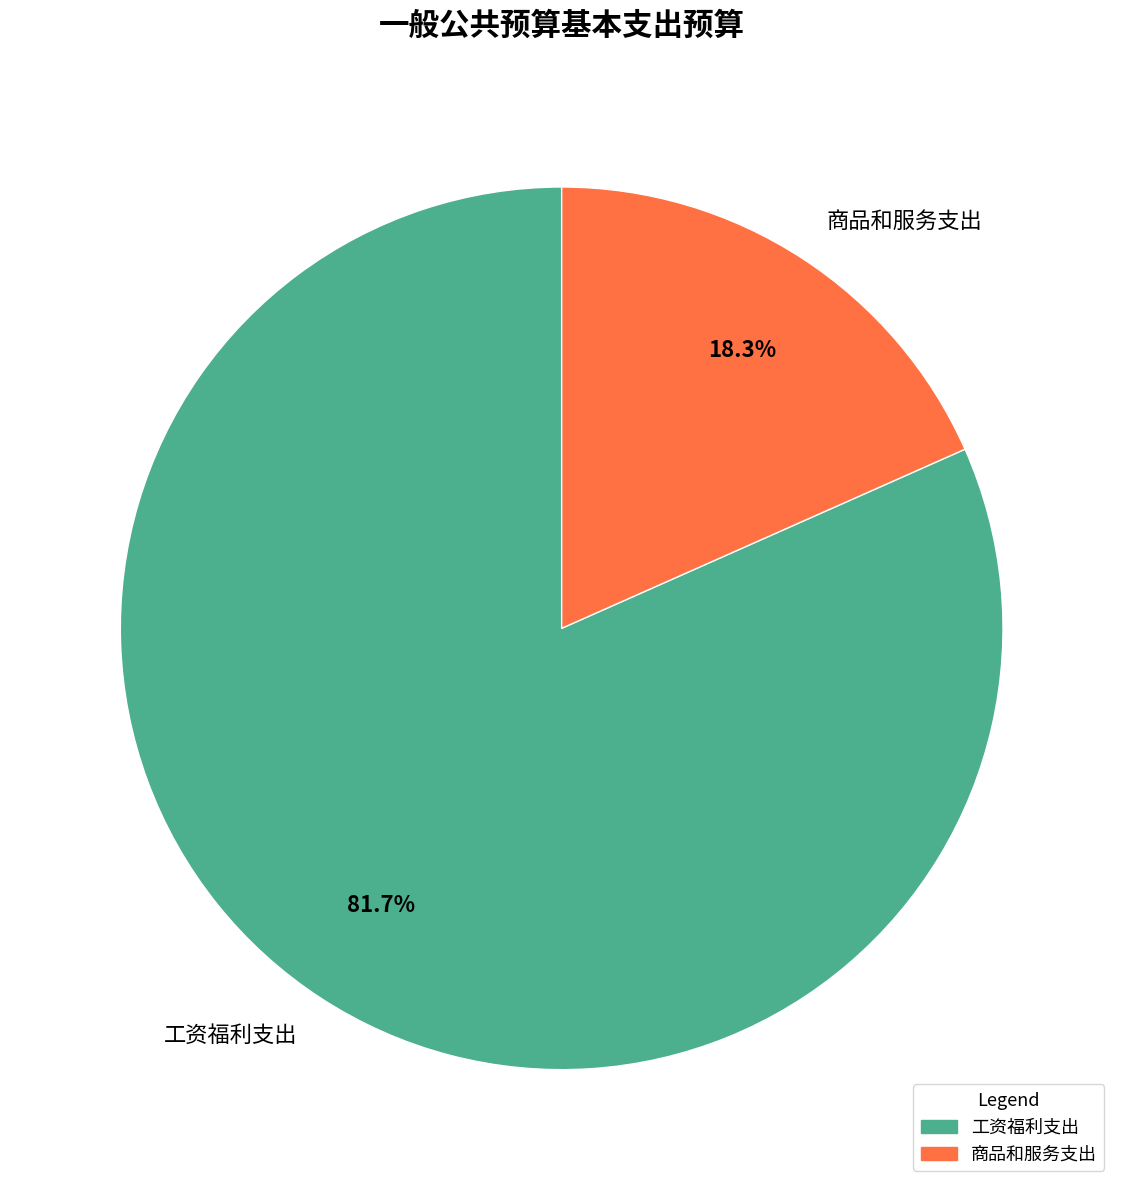

Approximately how many times larger is the value at 工资福利支出 compared to 商品和服务支出?

4.5